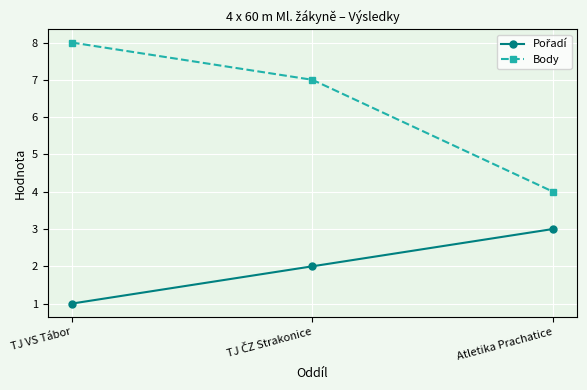

Which category has the lowest value across all series?

TJ VS Tábor